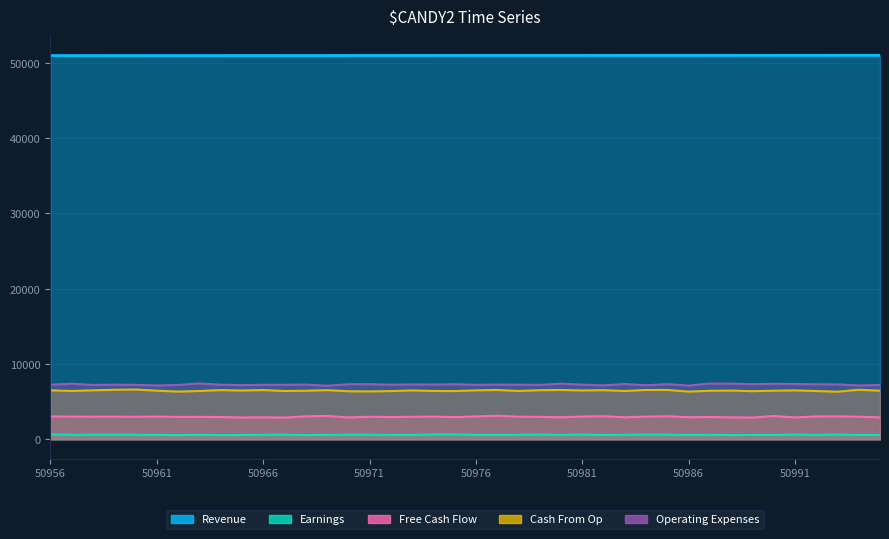

At which category does Free Cash Flow reach its first local peak?

50959